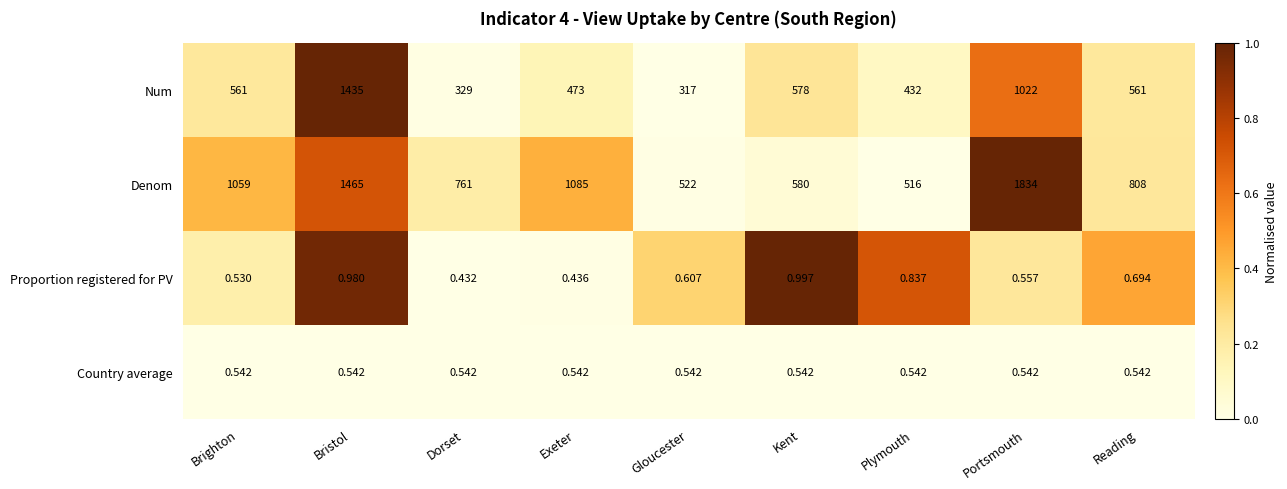

How many values in the Denom series are below 808?

4